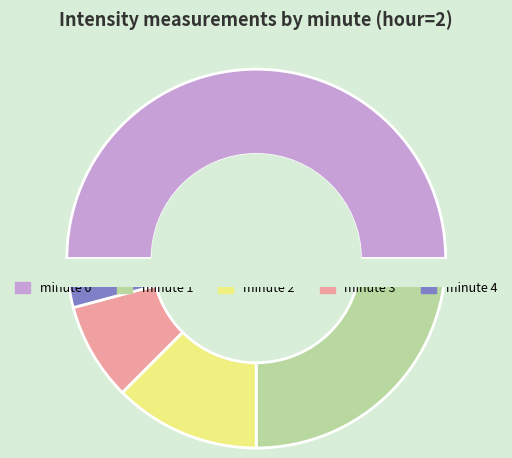

What is the change in value from minute 0 to minute 3?

-100